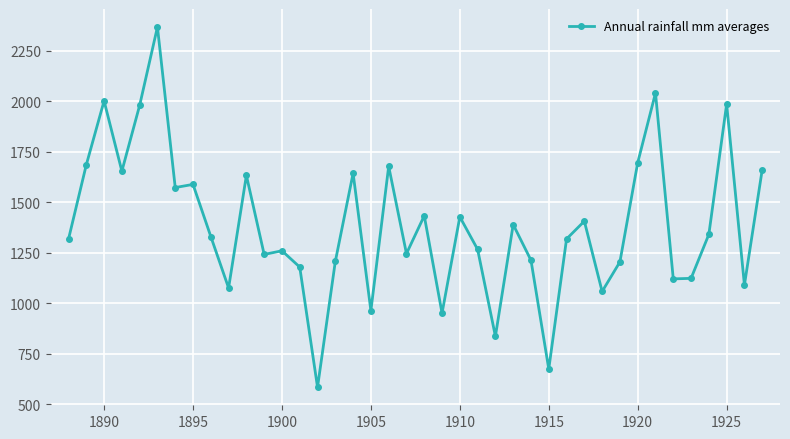

True or false: the data has more than 2 interior local peaks.

True